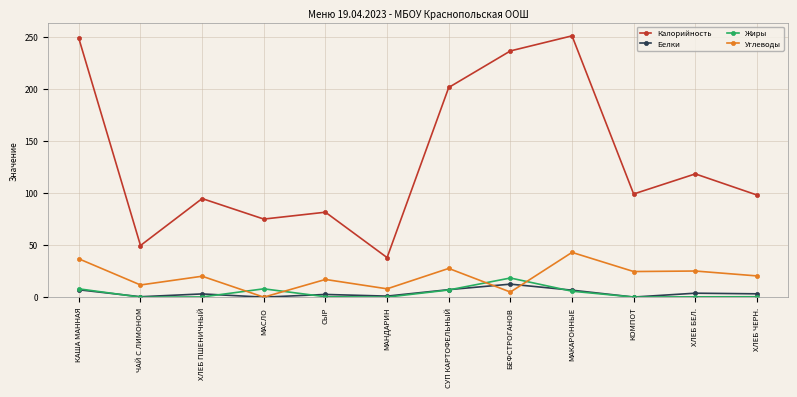

How many data points in Углеводы are above 20?

7